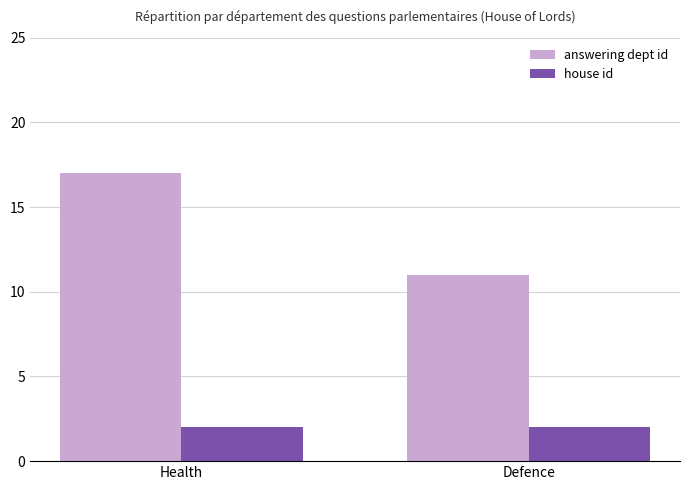

How many bars are there in total?

4